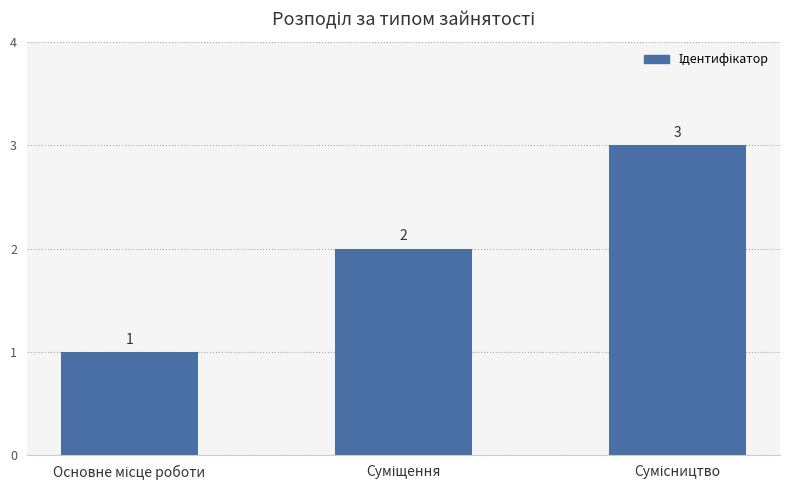

What is the difference between the second highest and minimum values?

1